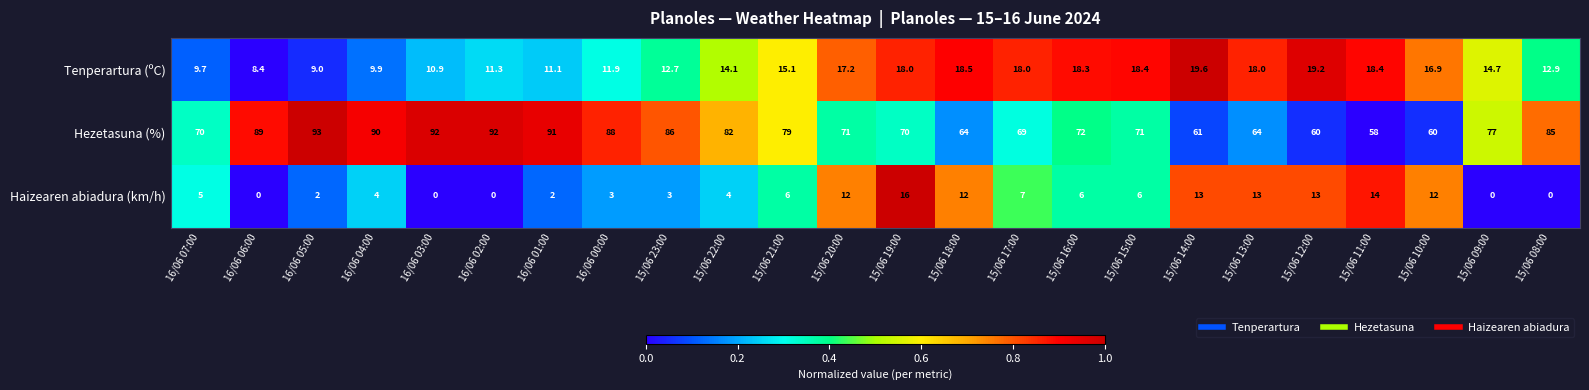

Is it true that Haizearen abiadura (km/h) equals 10.6 at 15/06 17:00?

False